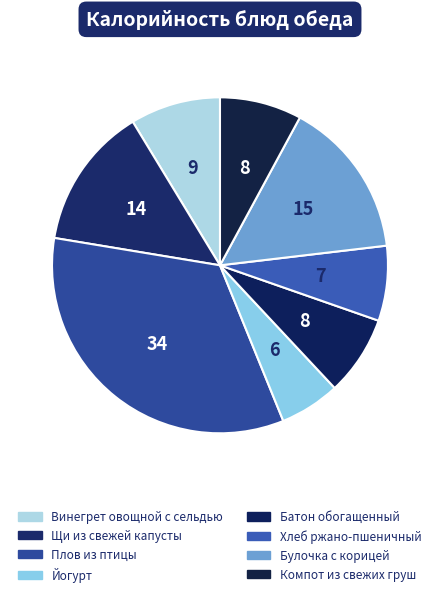

True or false: Йогурт accounts for 20% of the total.

False